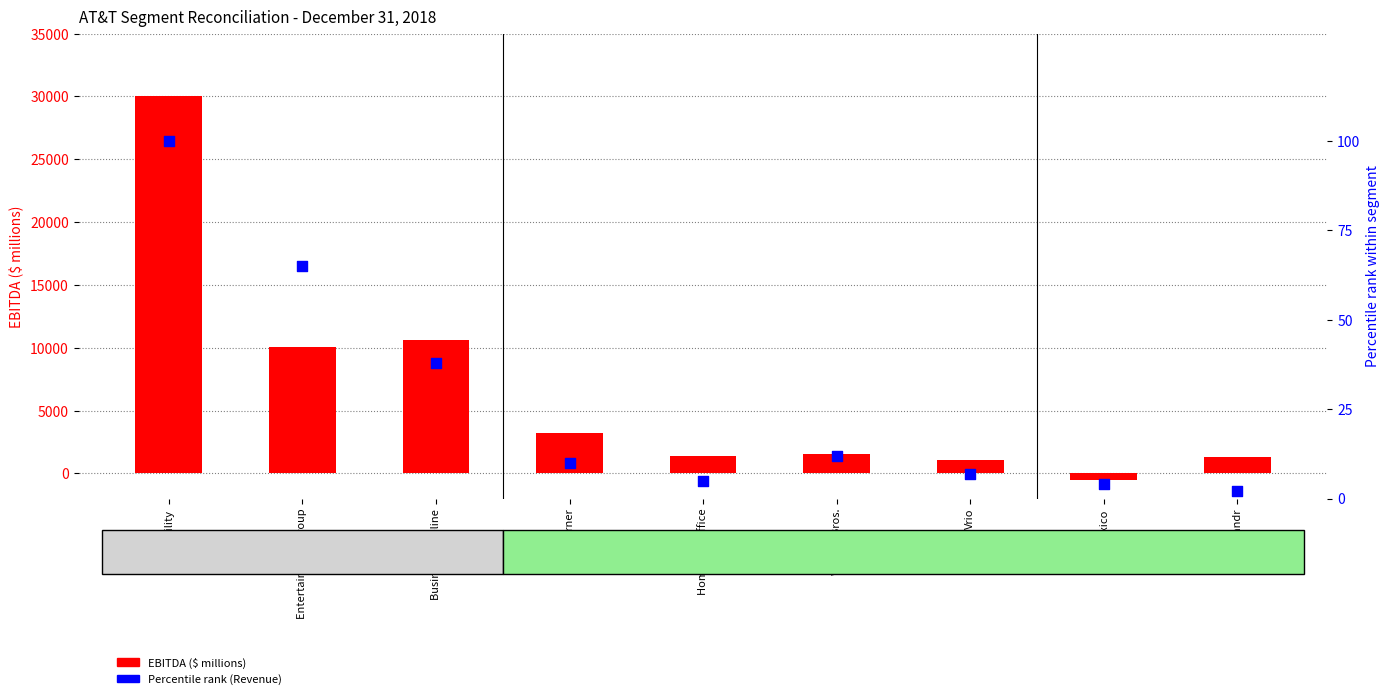

Which series contains the highest Y value?

EBITDA